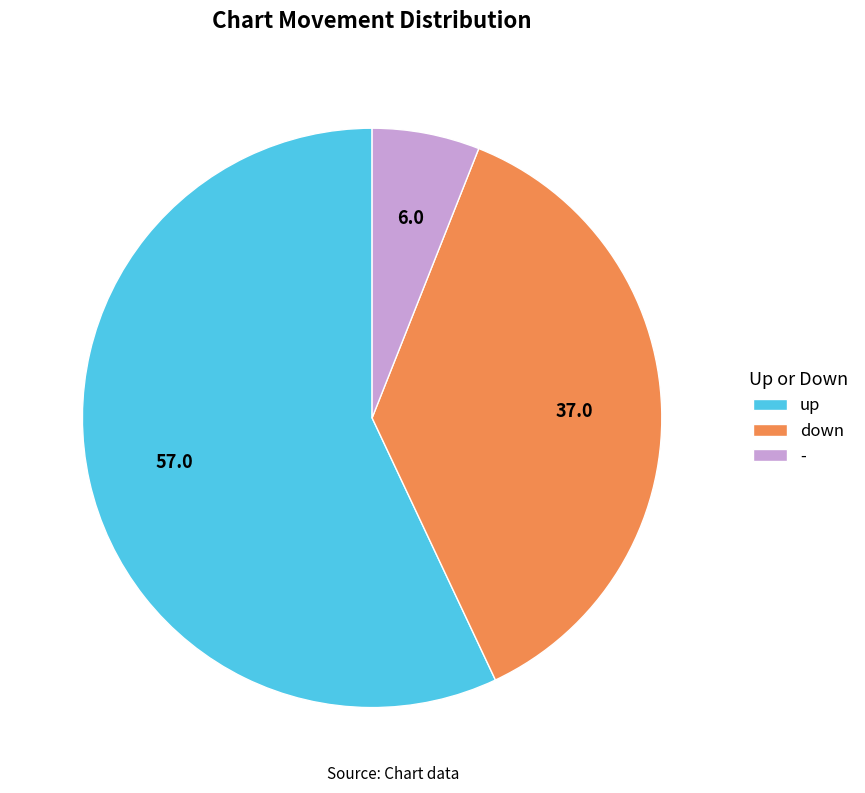

Does up represent more than half of the total?

Yes